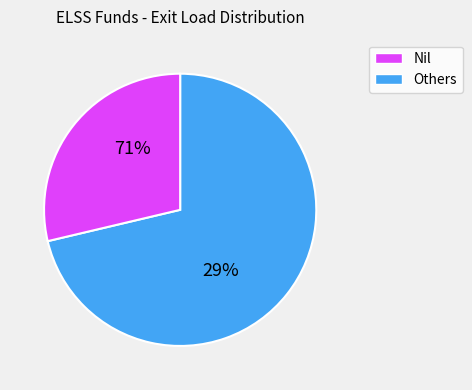

Does  represent more than half of the total?

No